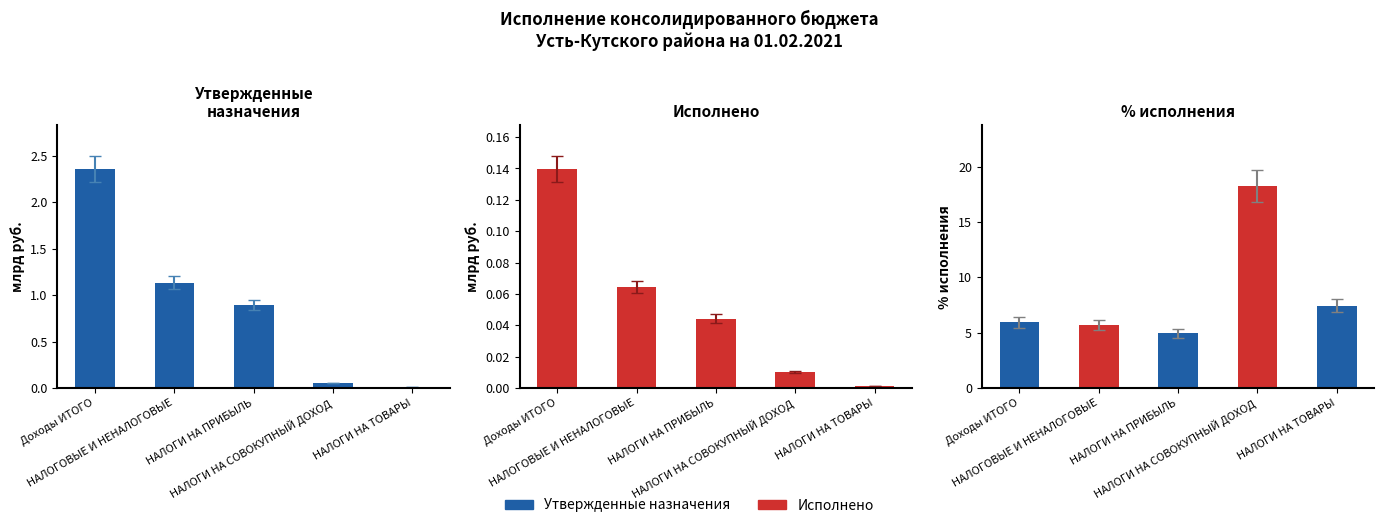

At which category is the sum across all series the highest?

Доходы ИТОГО